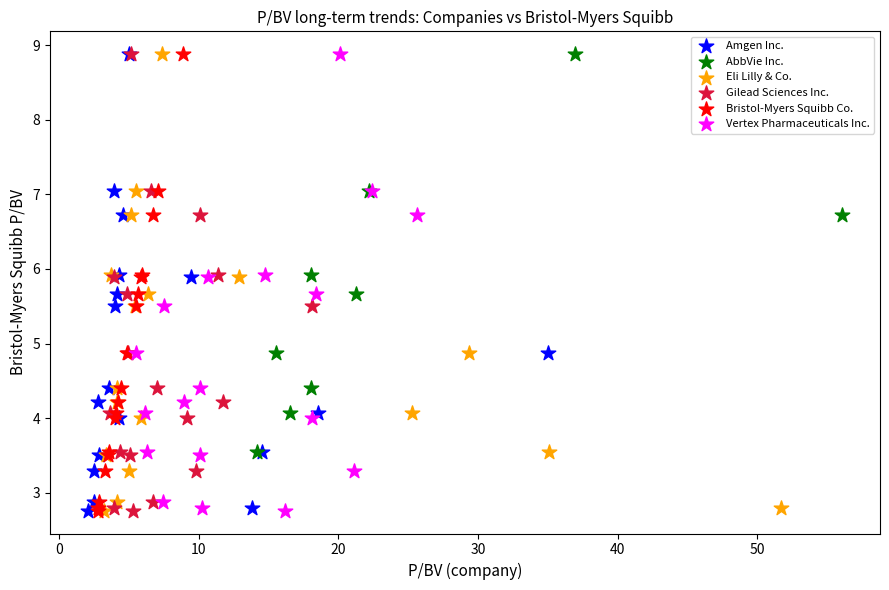

What are all the series names shown in the legend?

Amgen Inc., AbbVie Inc., Eli Lilly & Co., Gilead Sciences Inc., Bristol-Myers Squibb Co., Vertex Pharmaceuticals Inc.